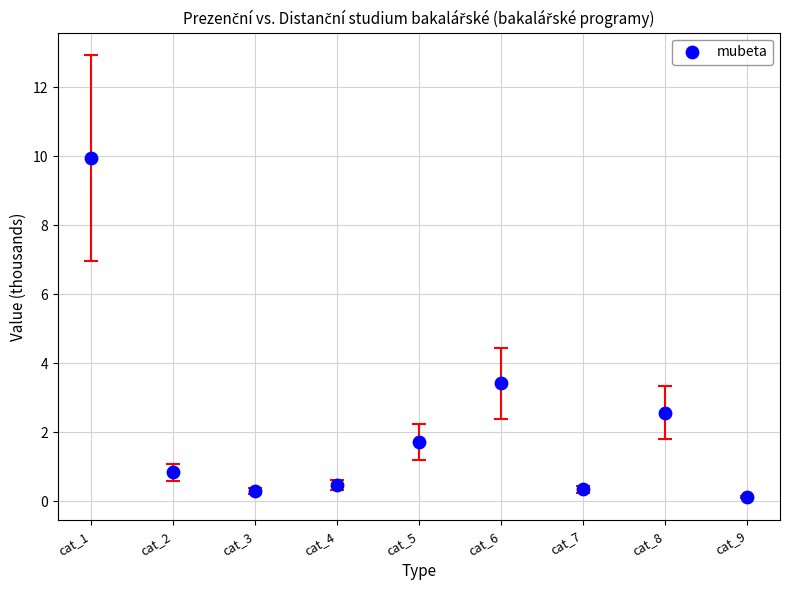

What is the average Y value?

2.2